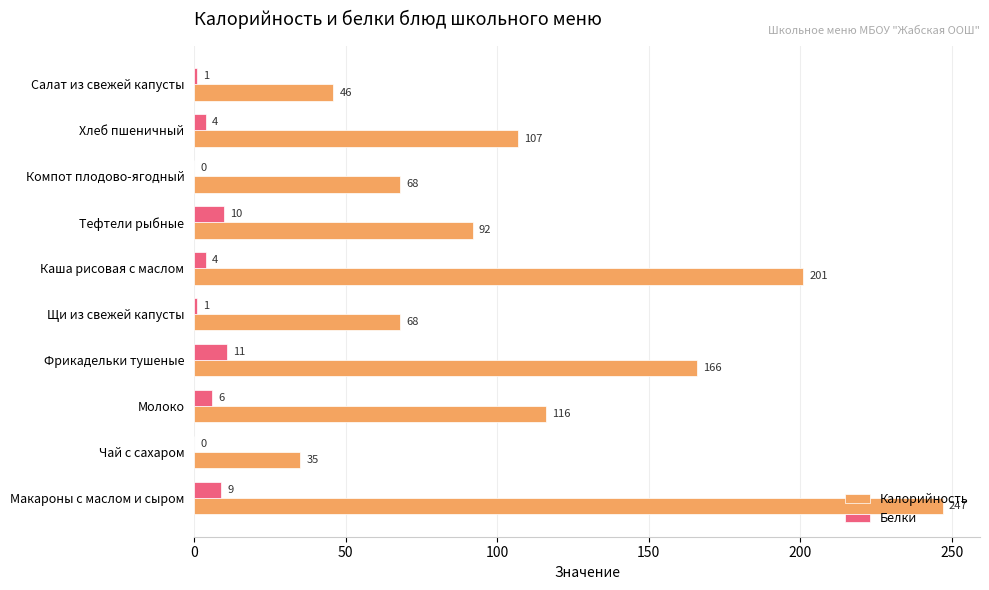

Is the value of Калорийность at Салат из свежей капусты greater than the value of Белки at Щи из свежей капусты?

Yes